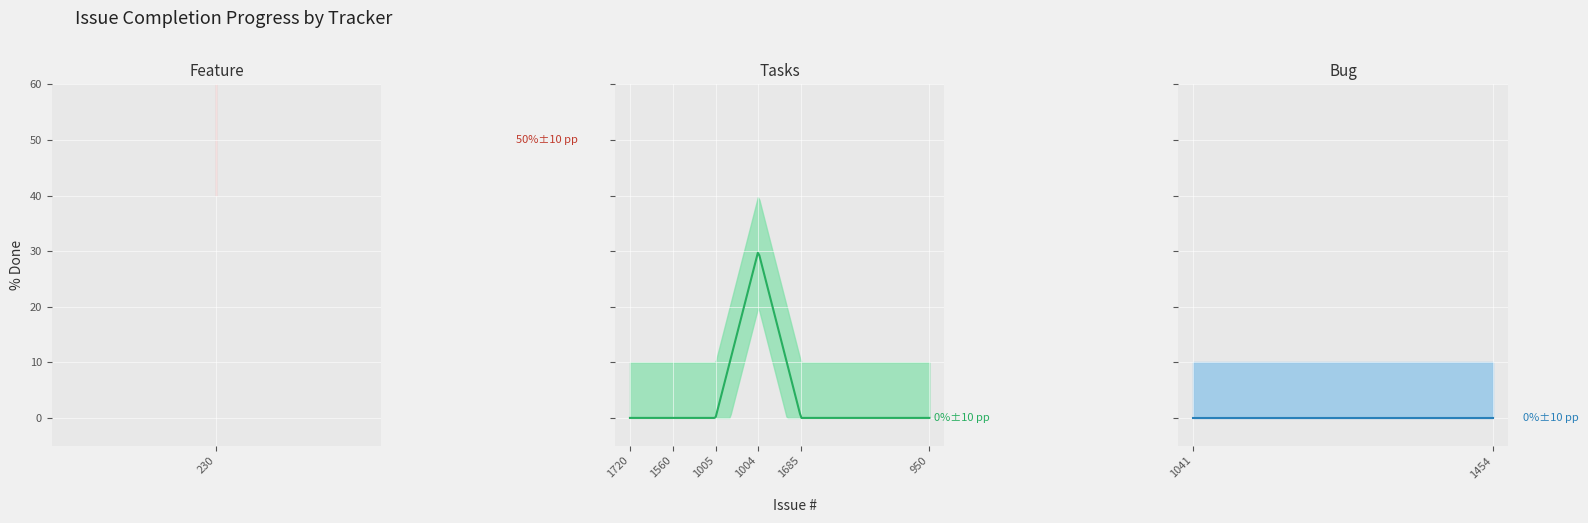

What is the change in value from 230 to 1005?

-50